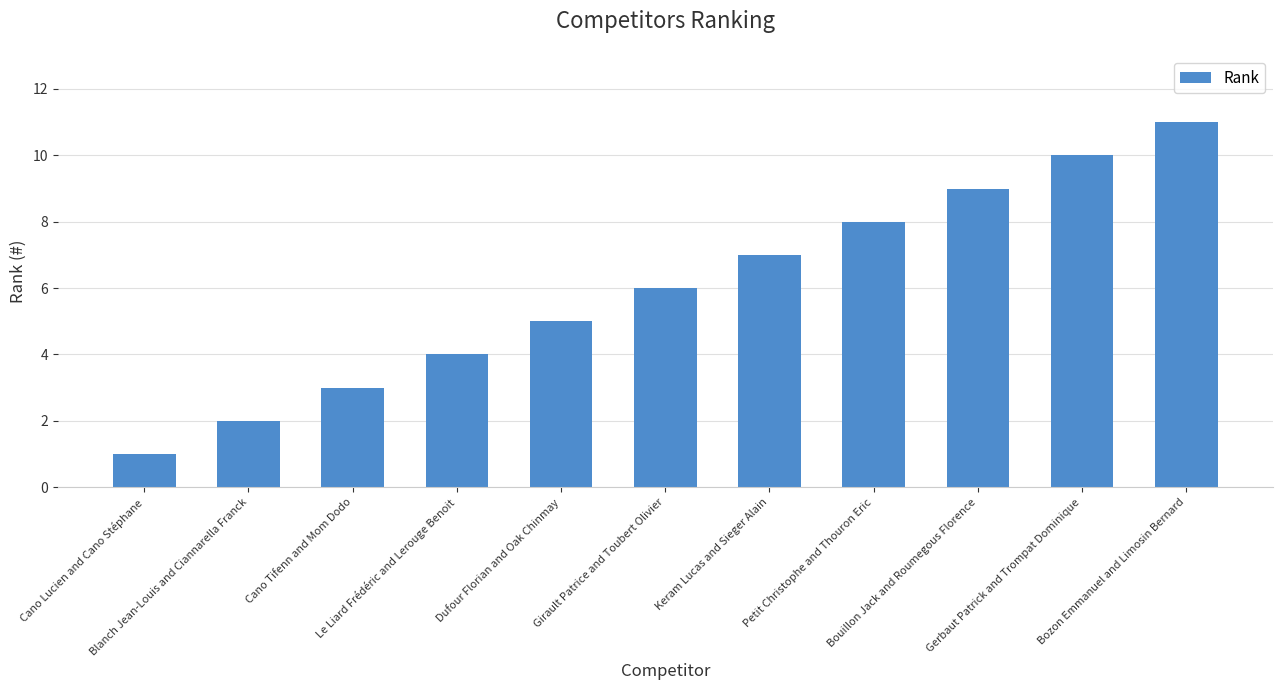

What is the maximum value shown in the chart?

11